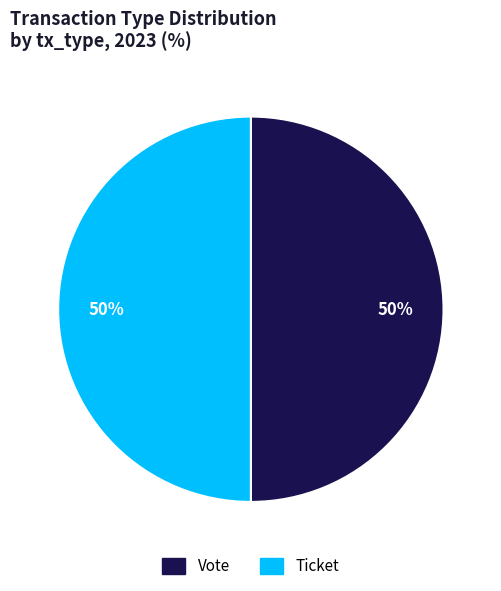

To the nearest percent, what is the average slice percentage?

50%